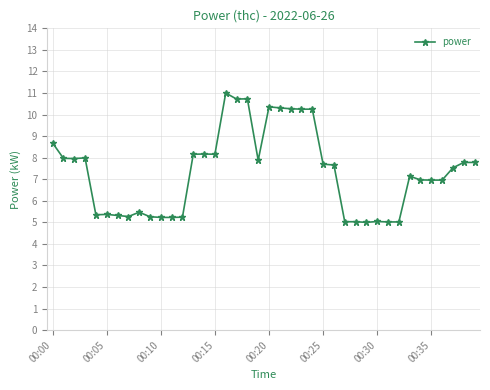

True or false: there are more than 1 points higher than both neighbors.

True